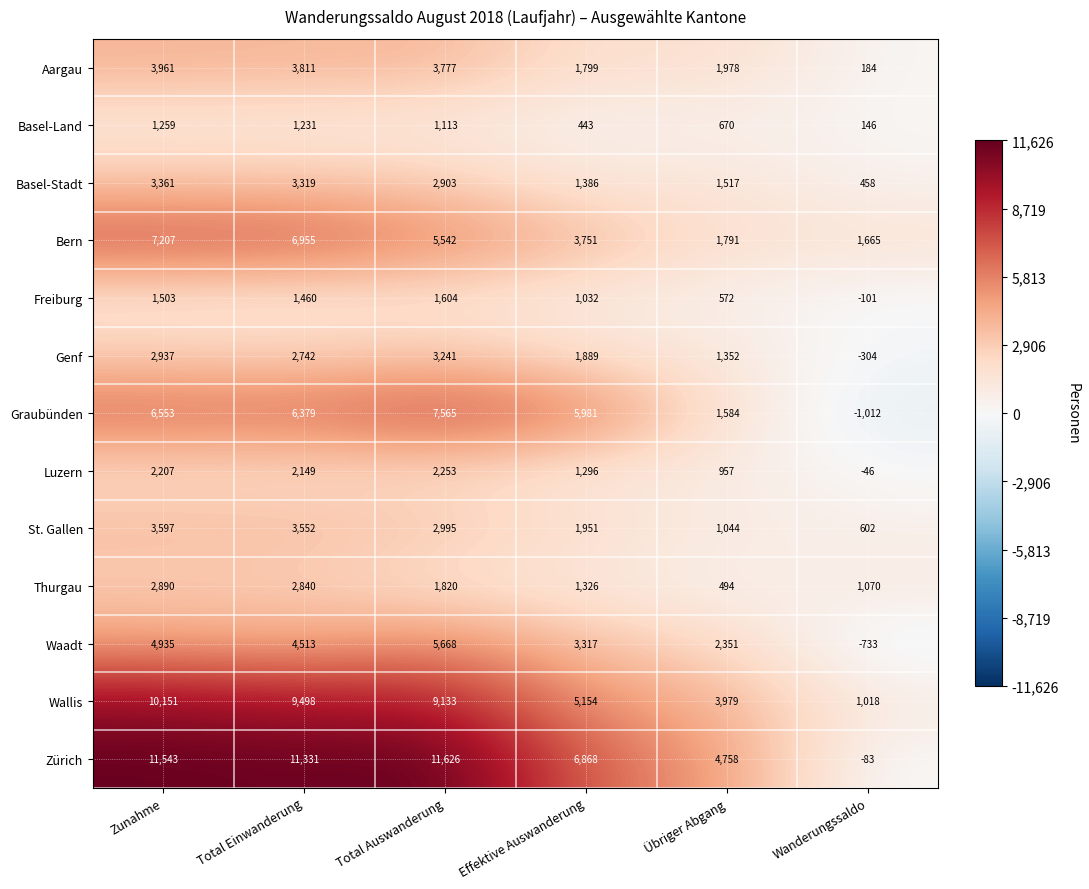

How many distinct data groups are displayed?

13